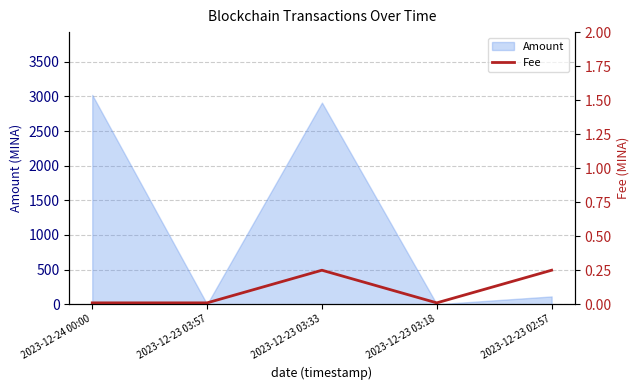

The value of Amount at 2023-12-23 03:57 is 0.0. True or false?

True